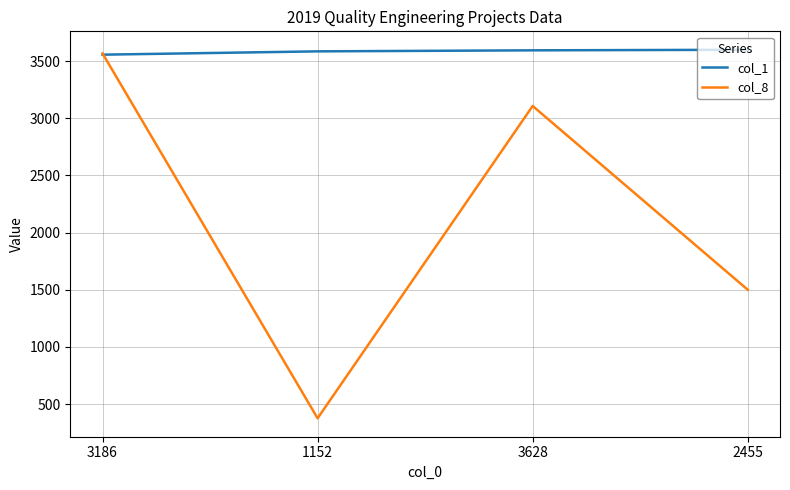

At which label is col_8 closest to 1971?

2455